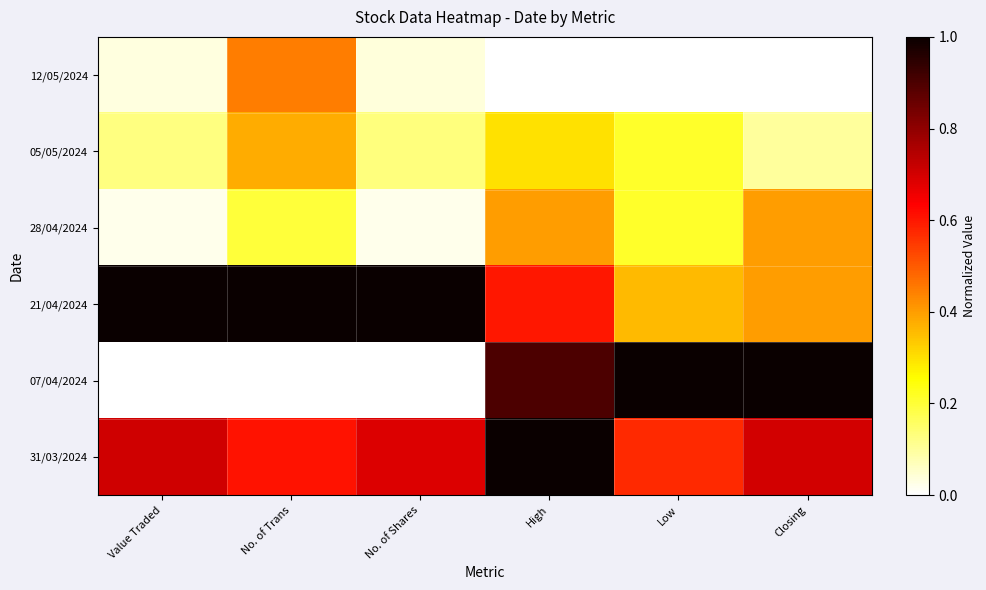

What is the difference between the highest and lowest values at No. of Shares?

1.0